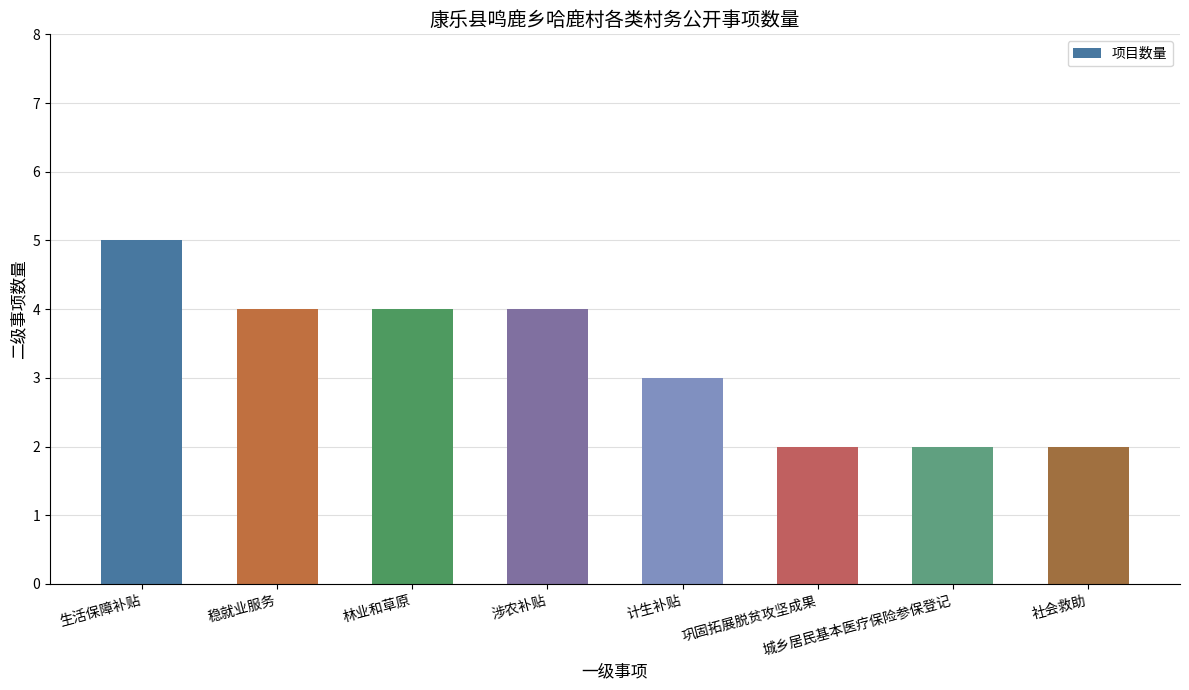

What is the change in value from 生活保障补贴 to 城乡居民基本医疗保险参保登记?

-3